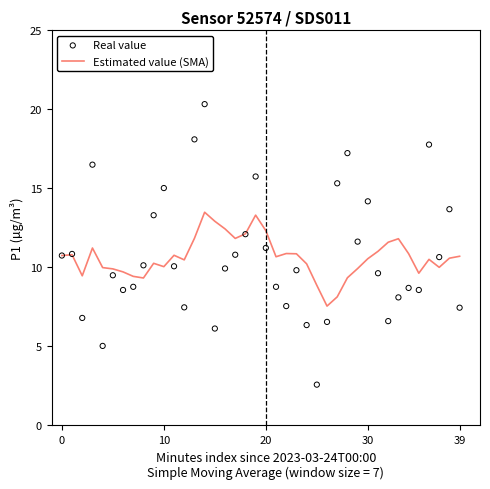

At how many categories does at least one series exceed 2?

40